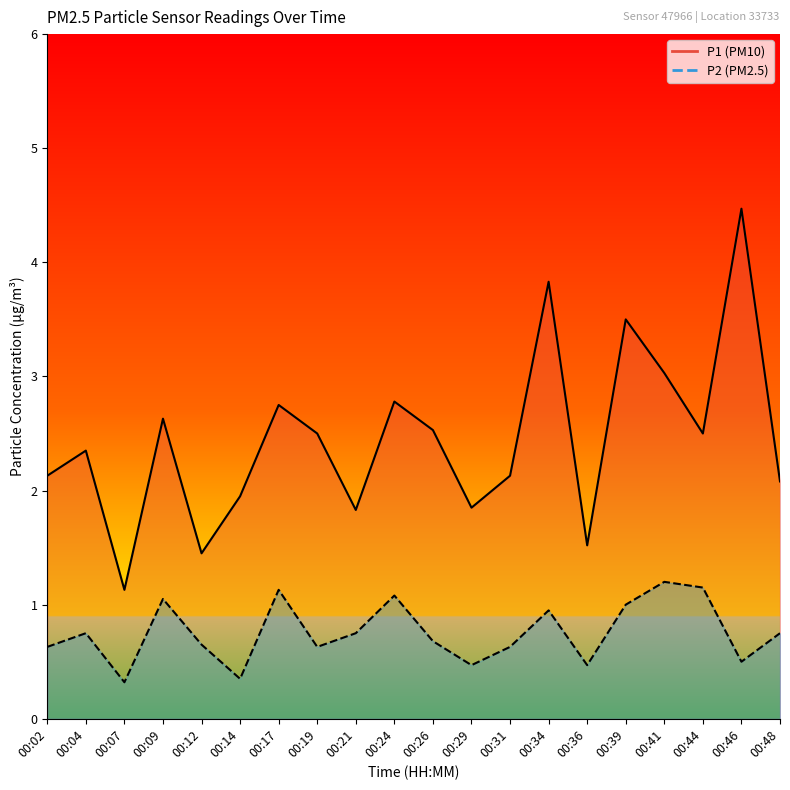

How many series are shown in this chart?

2